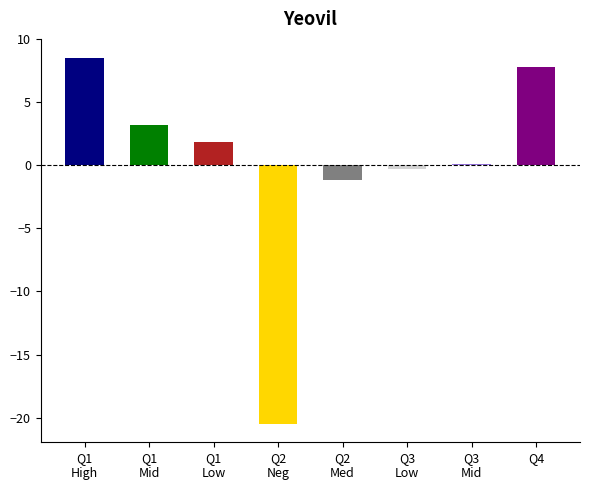

At which label does the data first exceed 1?

Q1
High